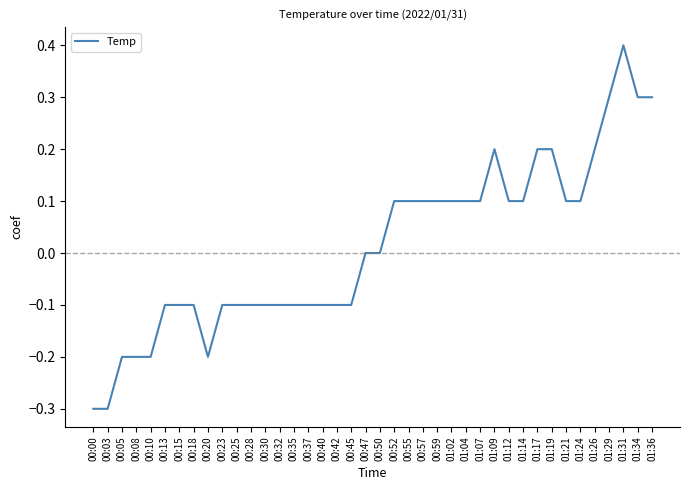

What position from the right is 01:02?

15